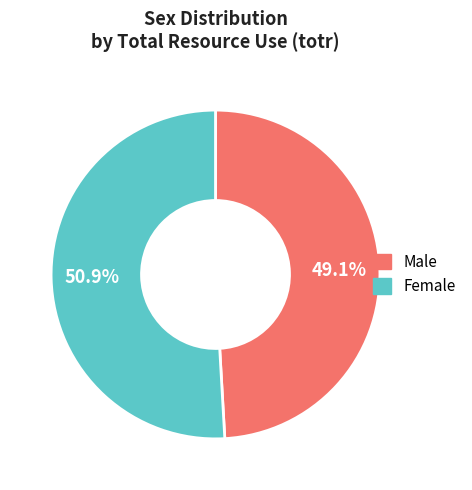

Is there any slice that represents more than half of the pie?

Yes